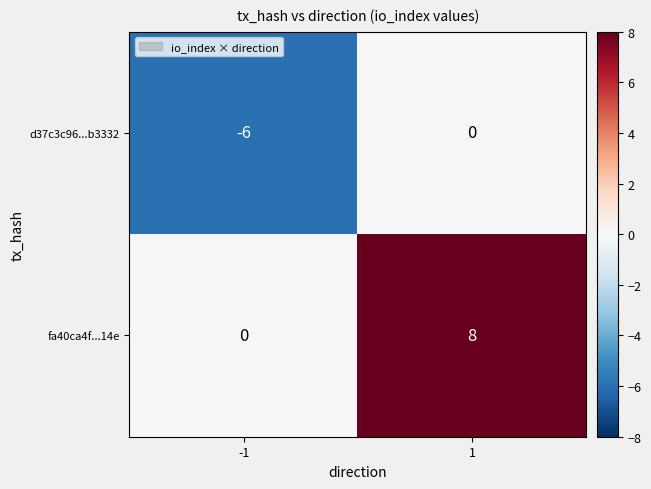

Which series has the largest total across all categories?

fa40ca4f...14e